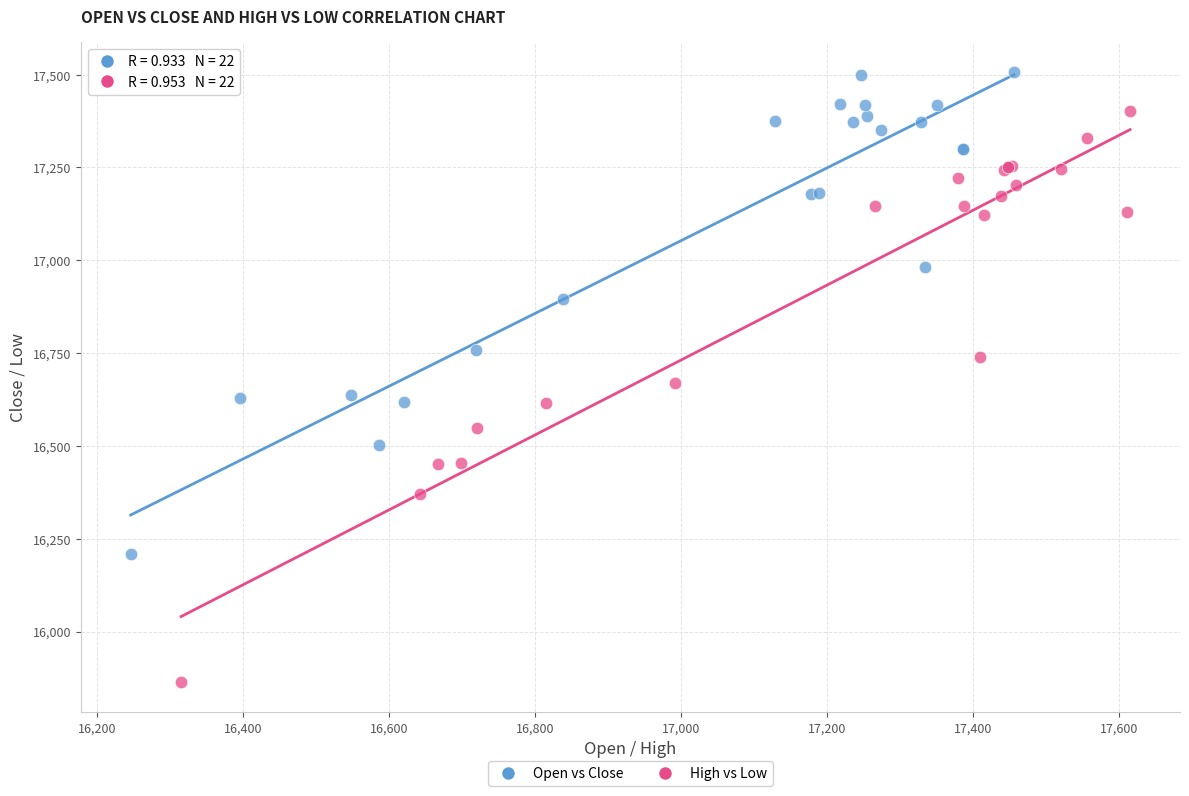

Which series has the widest spread of Y values?

High vs Low